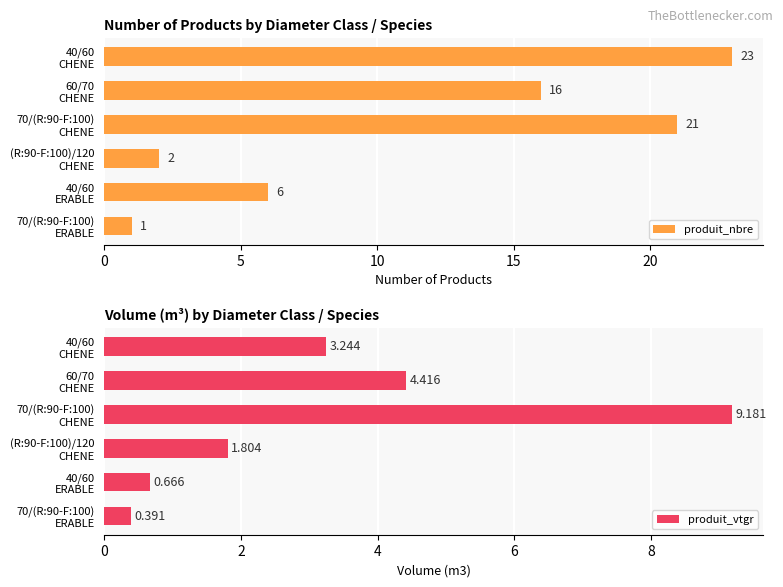

What is the difference between the maximum and minimum values in the produit_nbre series?

22